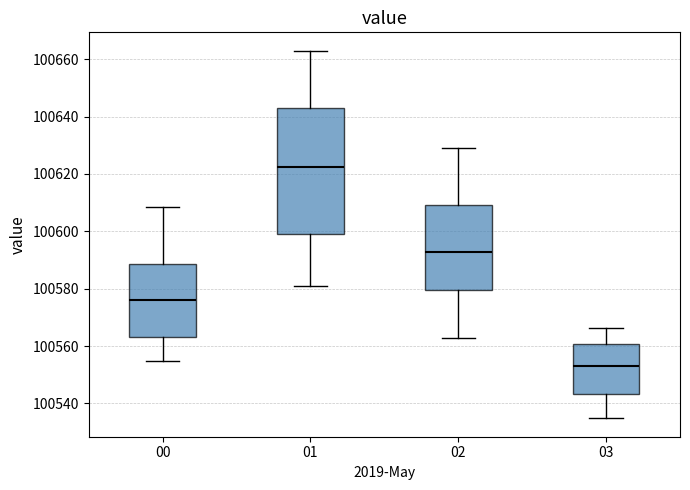

Which box is the tallest, from its lower edge to its upper edge?

01